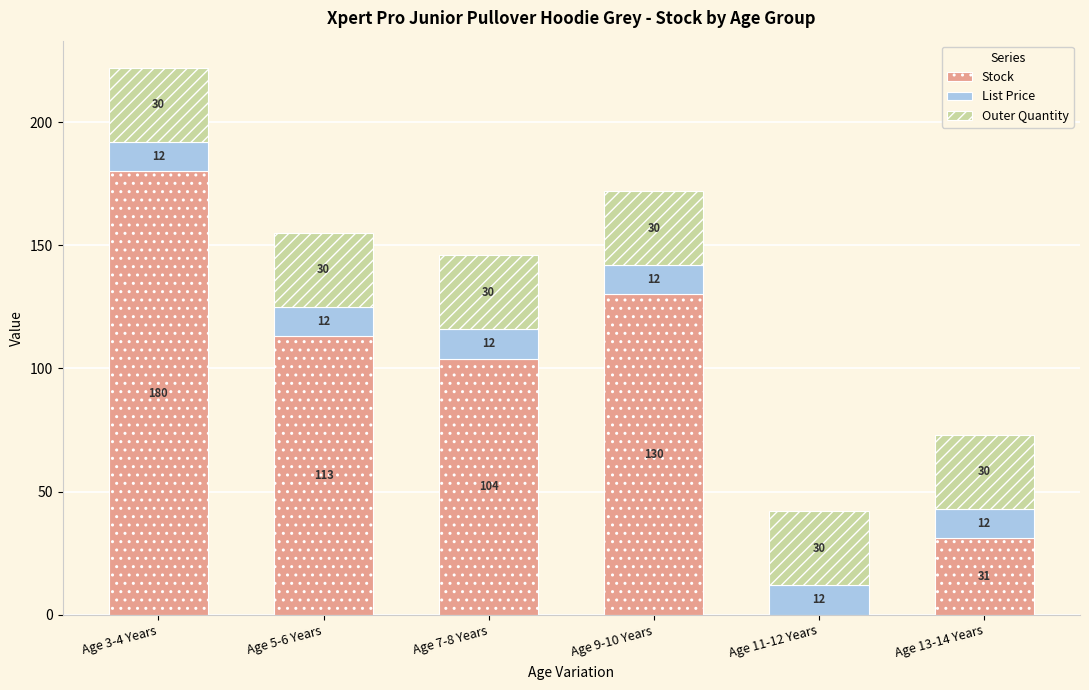

At which label does Stock reach its peak?

Age 3-4 Years